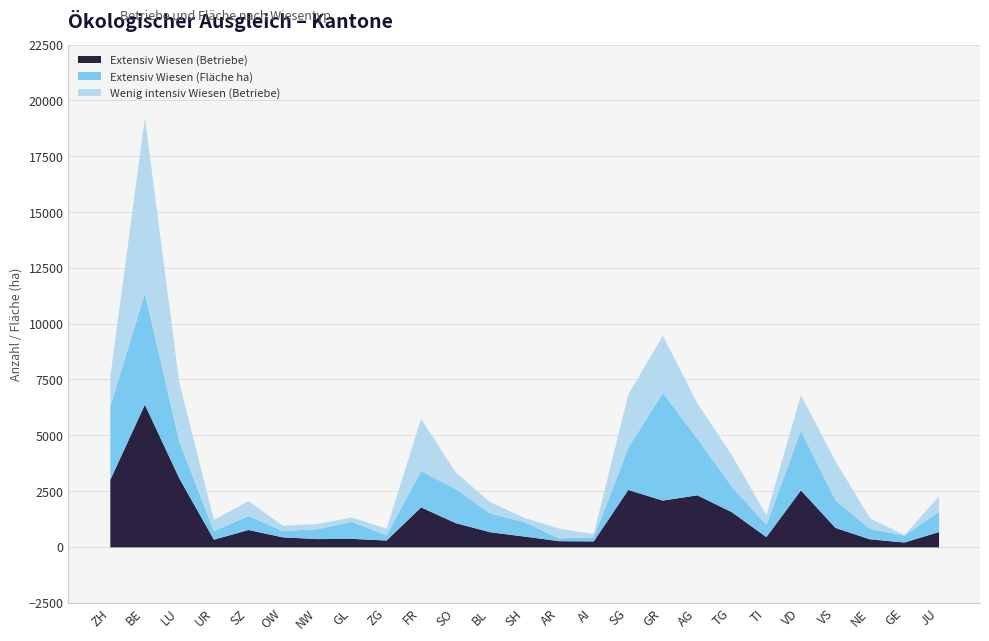

What is the sum of the Wenig intensiv Wiesen (Betriebe) values at UR and NE?

980.0